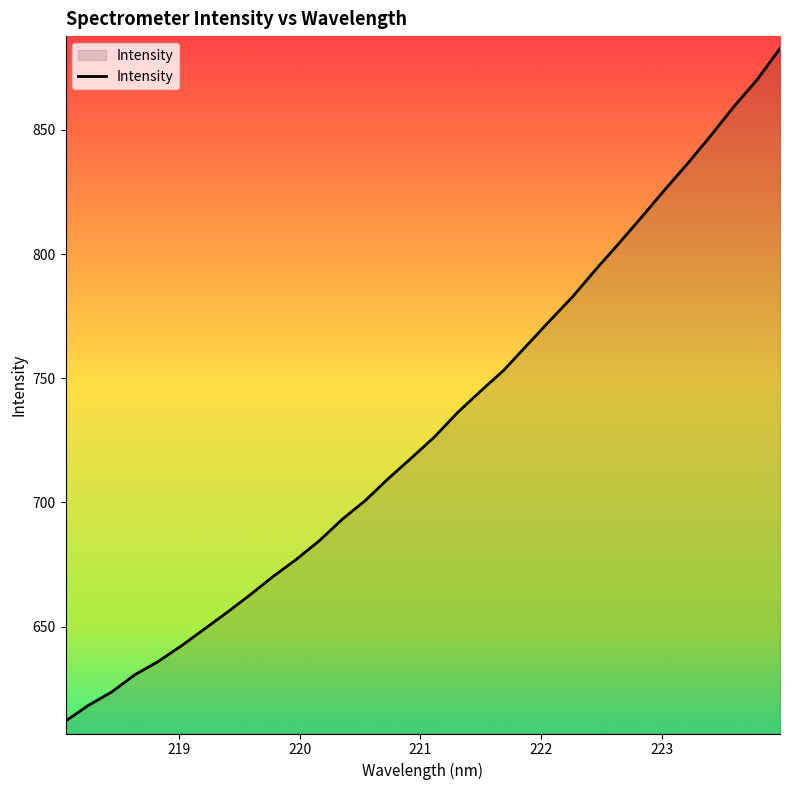

True or false: there are more than 0 points higher than both neighbors.

False